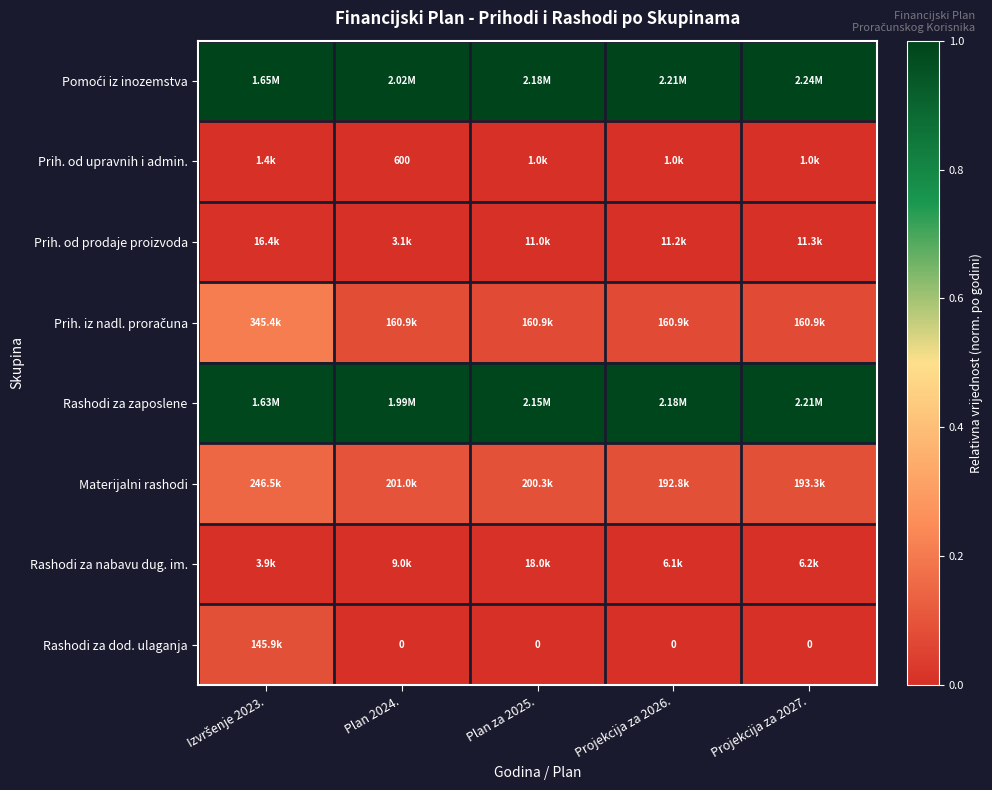

True or false: Pomoći iz inozemstva has a value of 0.7 at Plan 2024..

False